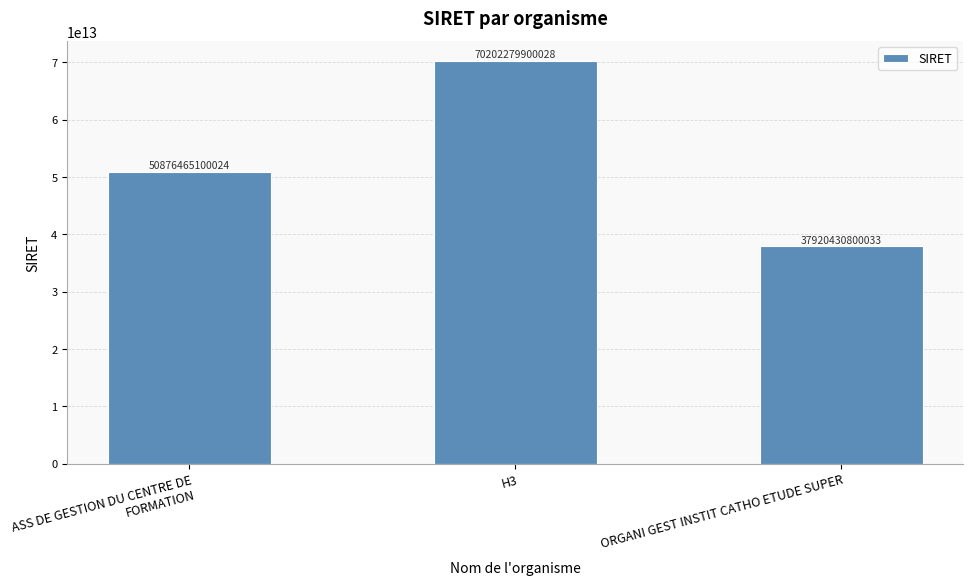

List the labels in order of value, smallest first.

ORGANI GEST INSTIT CATHO ETUDE SUPER, ASS DE GESTION DU CENTRE DE FORMATION, H3